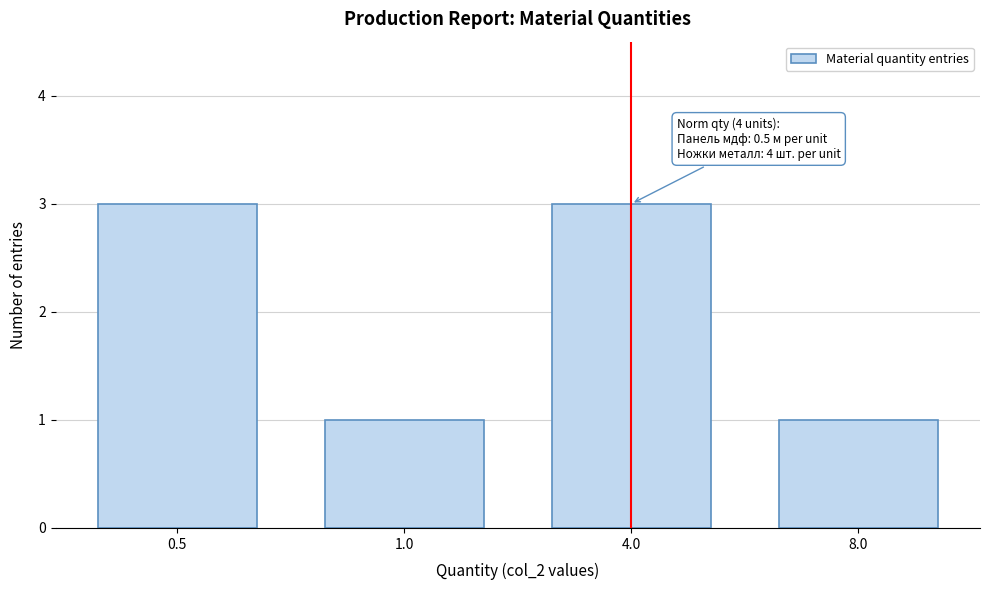

Reading left to right, list all the values displayed in this chart.

0.5=3	1.0=1	4.0=3	8.0=1